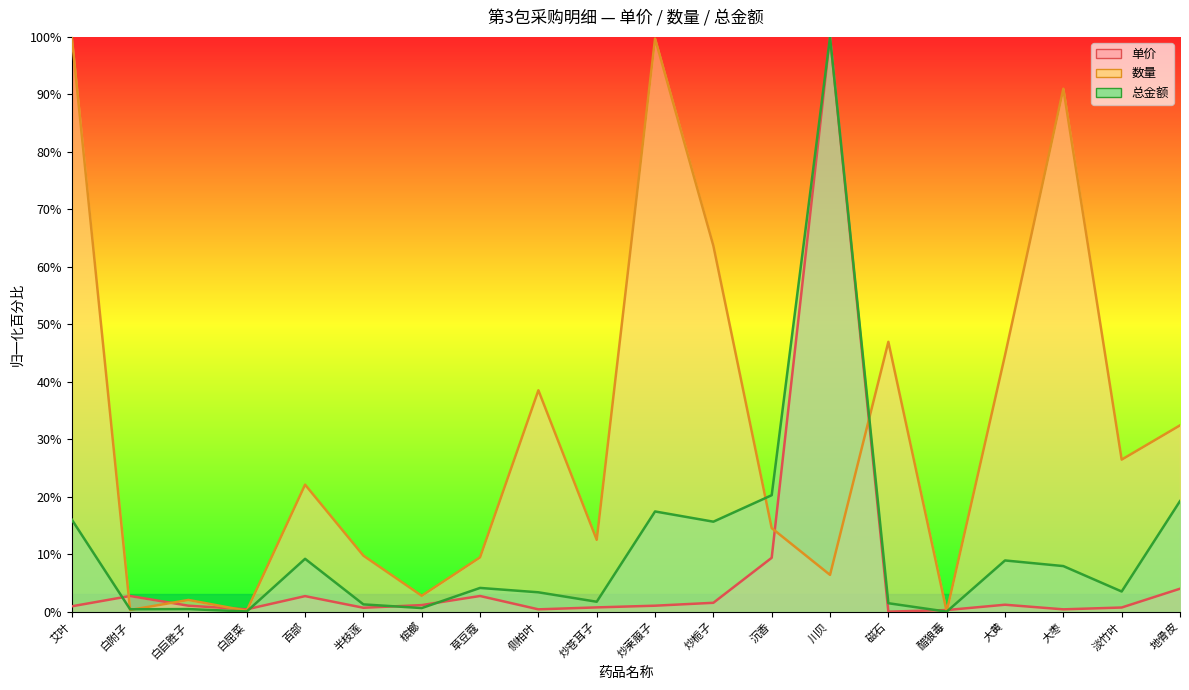

Reading left to right, list all the values displayed in this chart.

单价: 0.9	2.7	1.0	0.4	2.7	0.7	1.1	2.7	0.4	0.7	1.0	1.5	9.4	100.0	0.0	0.3	1.2	0.4	0.7	4.0
数量: 100.0	0.3	2.0	0.1	22.1	9.7	2.8	9.4	38.5	12.5	99.7	63.7	14.5	6.4	46.9	0.0	44.6	91.0	26.5	32.4
总金额: 16.0	0.4	0.4	0.0	9.2	1.3	0.6	4.1	3.4	1.7	17.4	15.7	20.3	100.0	1.5	0.0	8.9	7.9	3.5	19.2